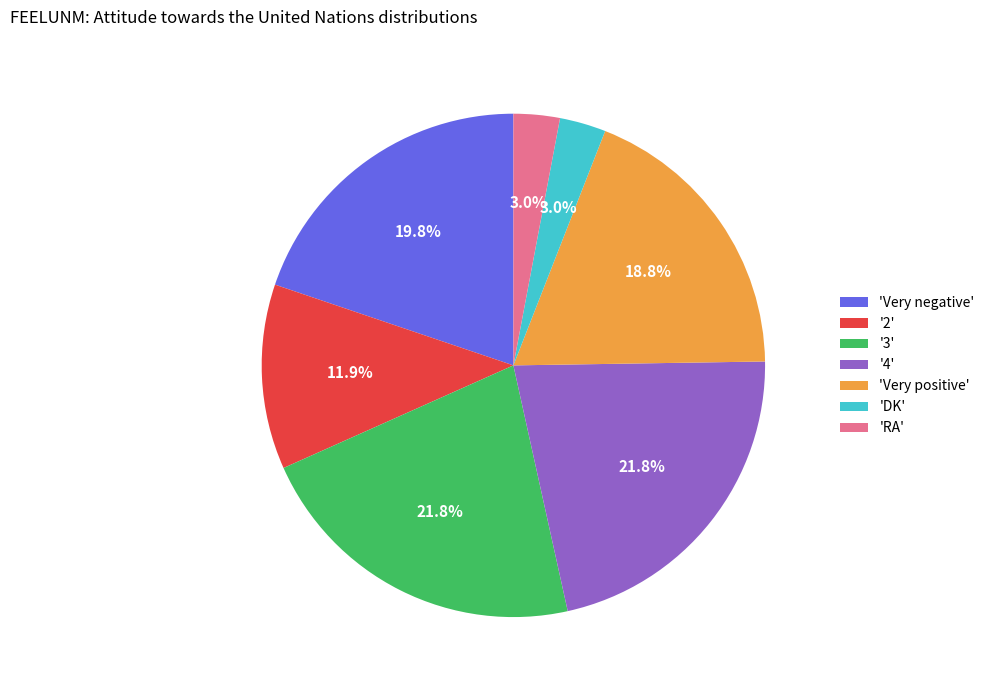

What percentage do '4' and 'DK' together represent?

24.8%